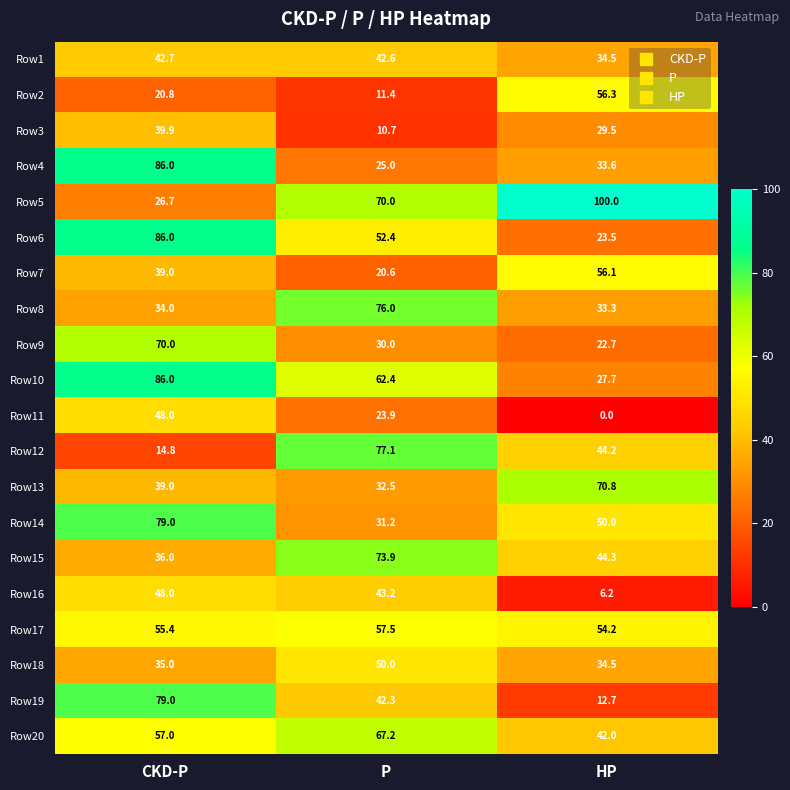

True or false: Row3 has a value of 4.0 at P.

False